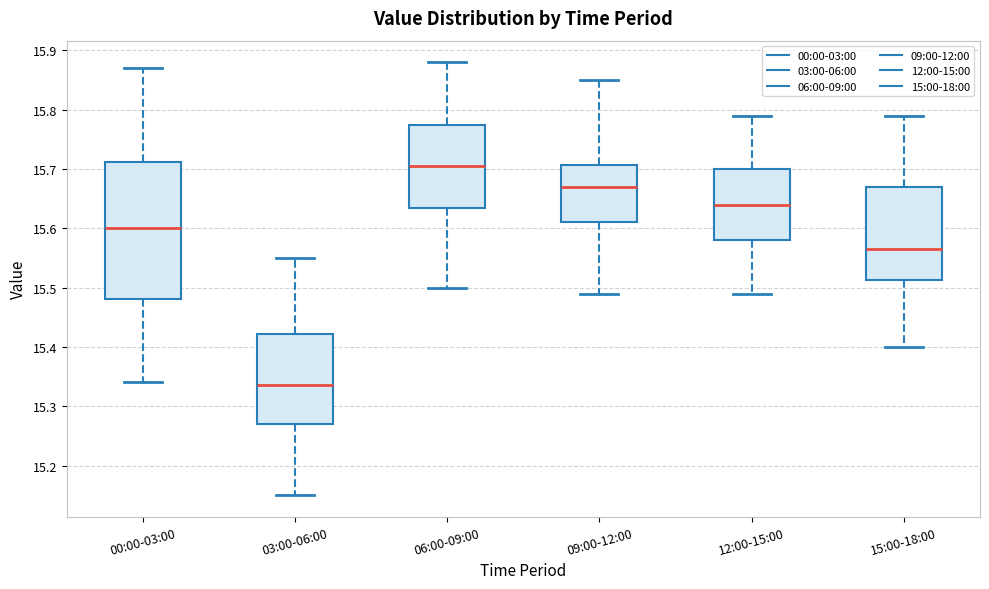

Comparing the boxes themselves (not the whiskers), which one is the tallest?

00:00-03:00